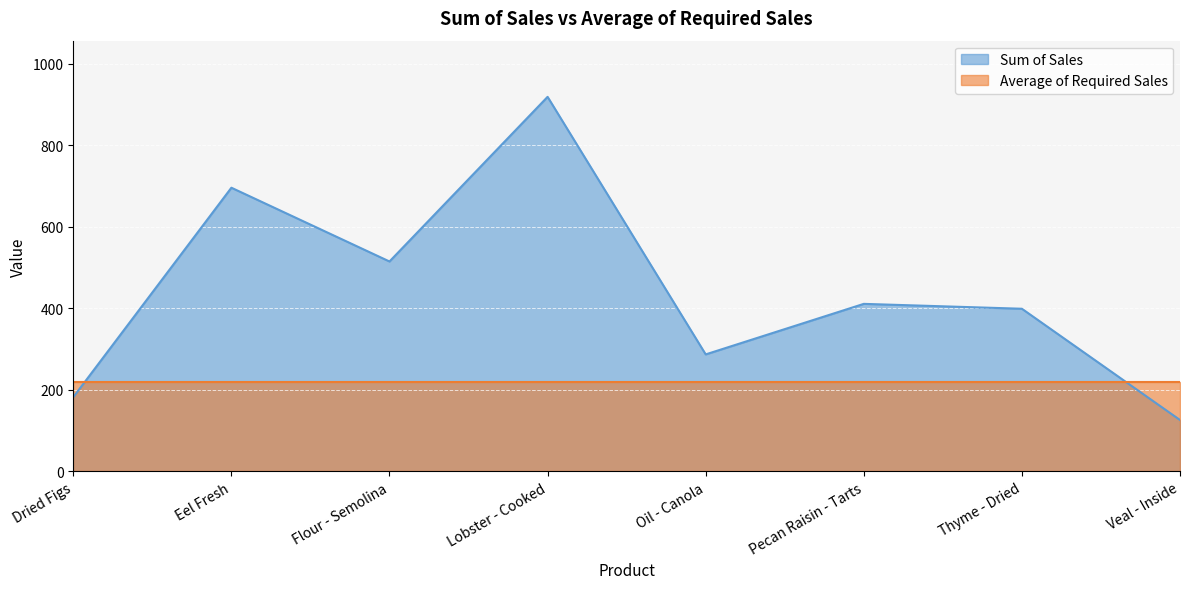

What is the difference between the maximum and minimum values?

793